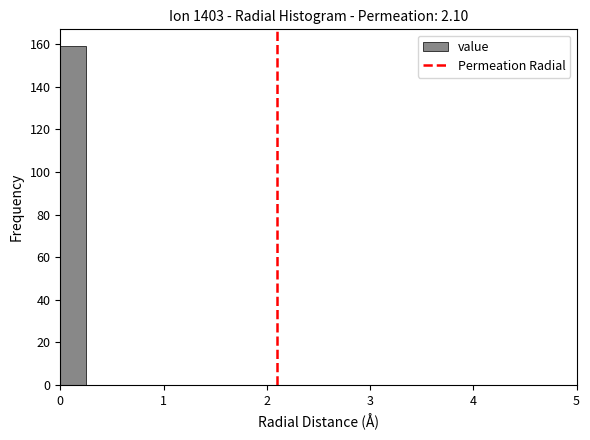

Around what value on the x-axis is the tallest bar? Give the approximate position of its centre, as read against the axis.

0.1